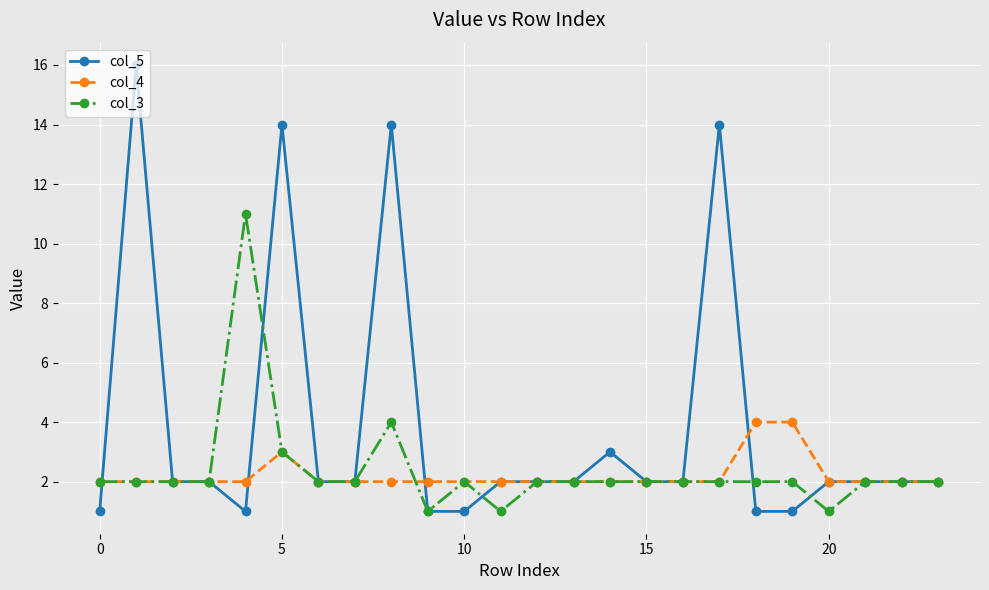

Rank the series by their maximum value, from lowest to highest.

col_4, col_3, col_5